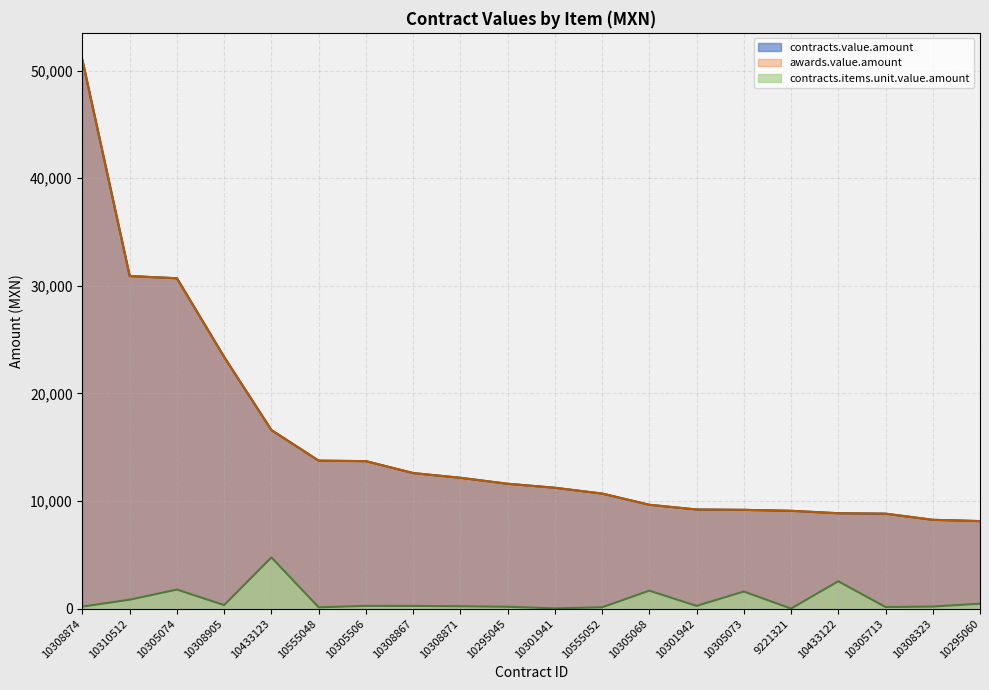

What is the total value across all series at 10308867?

25473.6